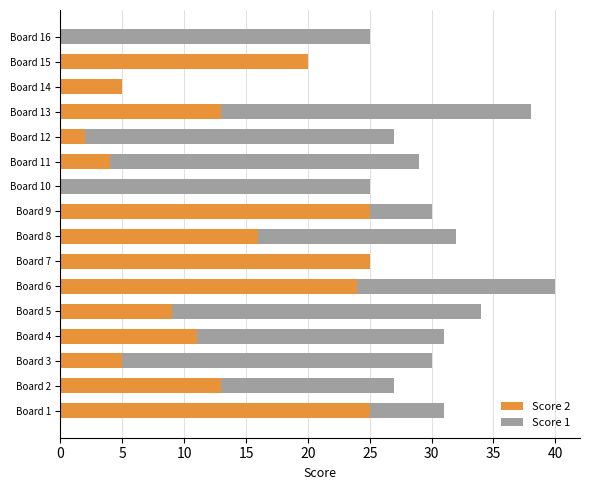

What is the average value of the Score 2 series?

12